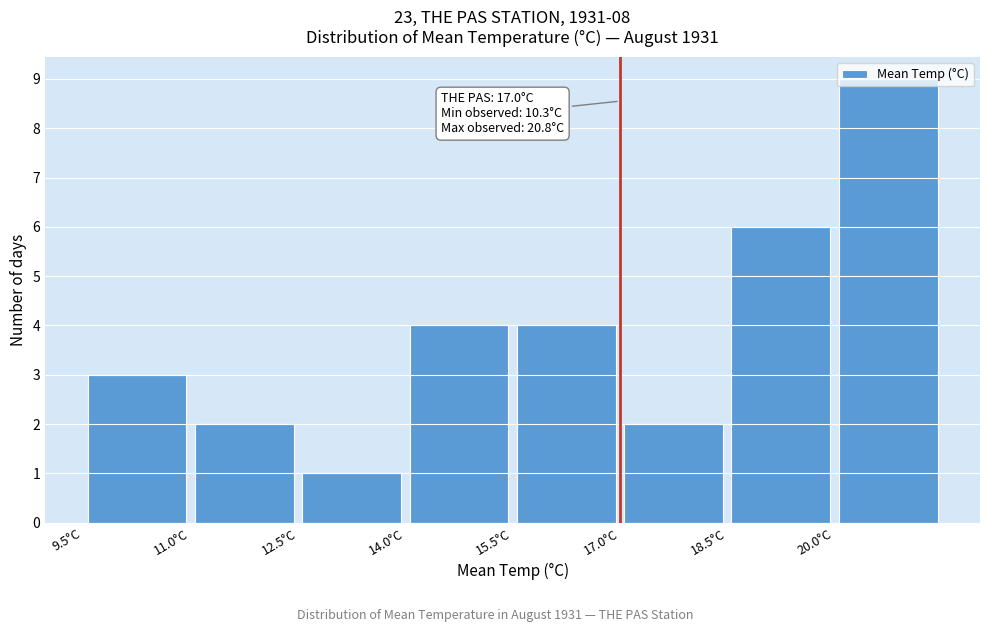

Over which range of the x-axis is the bar tallest?

20.0 to 21.5